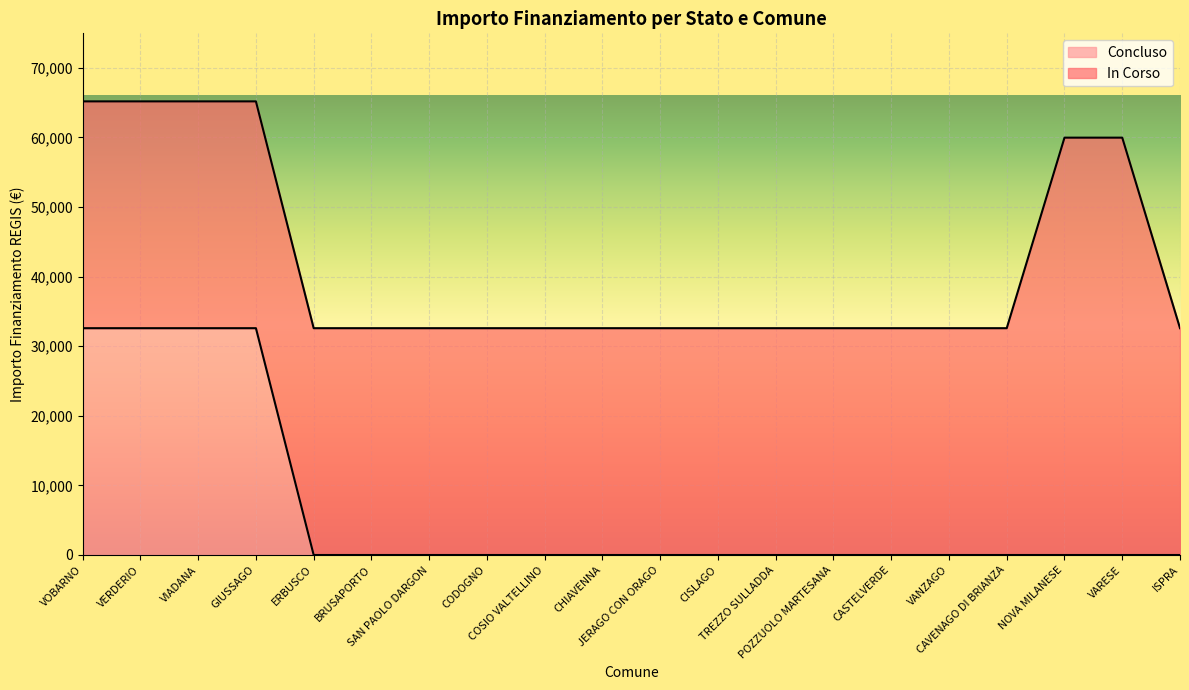

Reading right to left, extract all data points from this chart.

ISPRA=0	VARESE=0	NOVA MILANESE=0	CAVENAGO DI BRIANZA=0	VANZAGO=0	CASTELVERDE=0	POZZUOLO MARTESANA=0	TREZZO SULLADDA=0	CISLAGO=0	JERAGO CON ORAGO=0	CHIAVENNA=0	COSIO VALTELLINO=0	CODOGNO=0	SAN PAOLO DARGON=0	BRUSAPORTO=0	ERBUSCO=0	GIUSSAGO=32589	VIADANA=32589	VERDERIO=32589	VOBARNO=32589